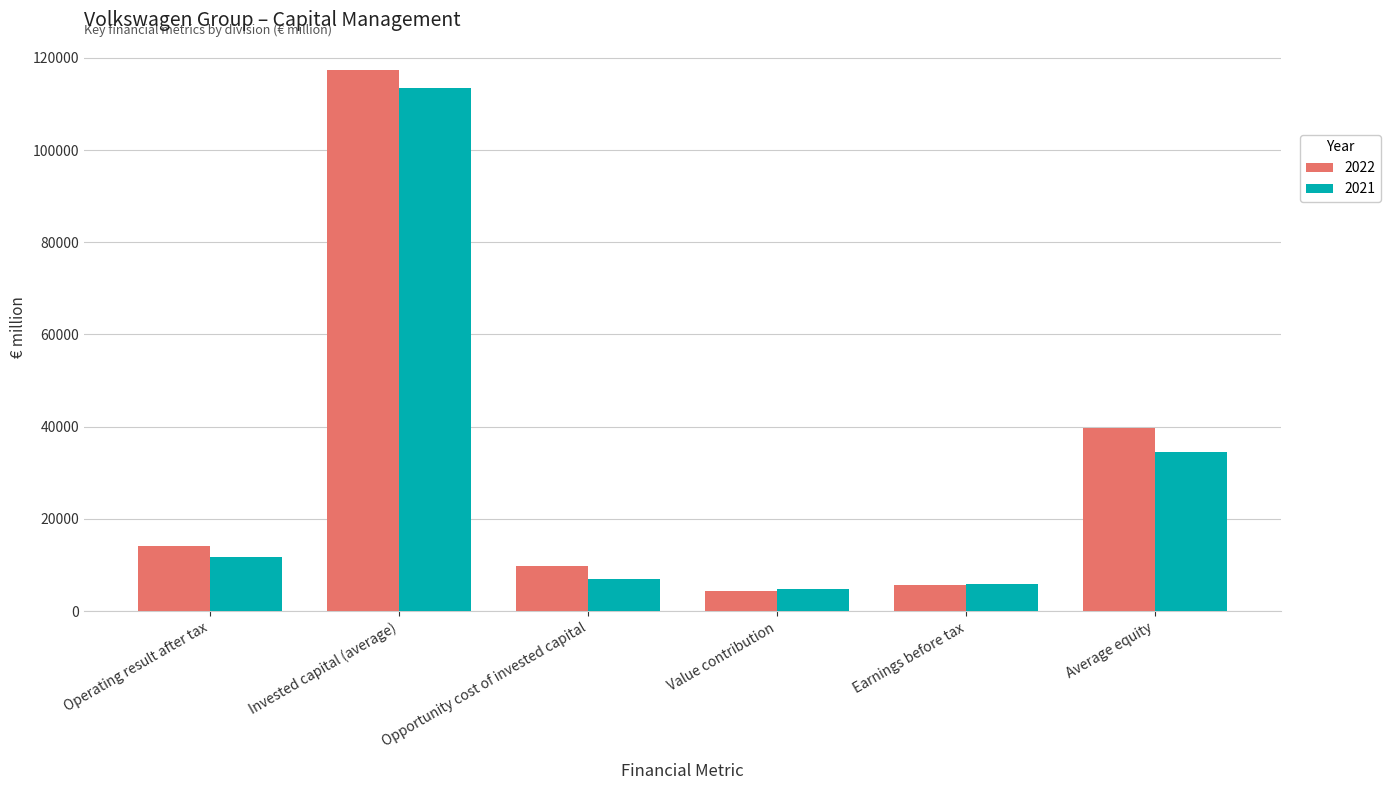

Reading left to right, list all the values displayed in this chart.

2022: 14078	117412	9702	4376	5581	39761
2021: 11740	113386	6984	4756	5981	34591